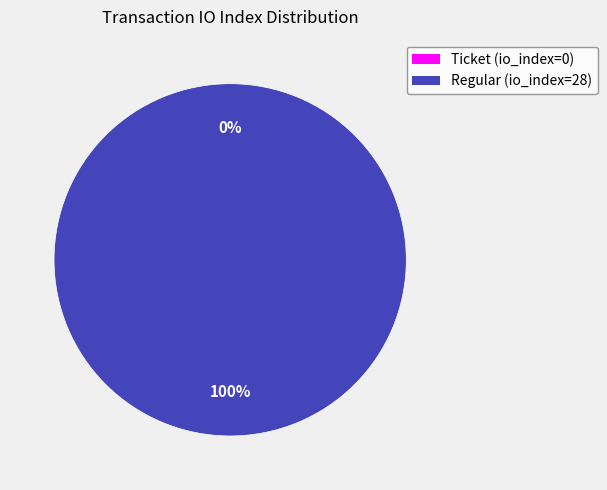

True or false: Regular (io_index=28) accounts for 99% of the total.

False